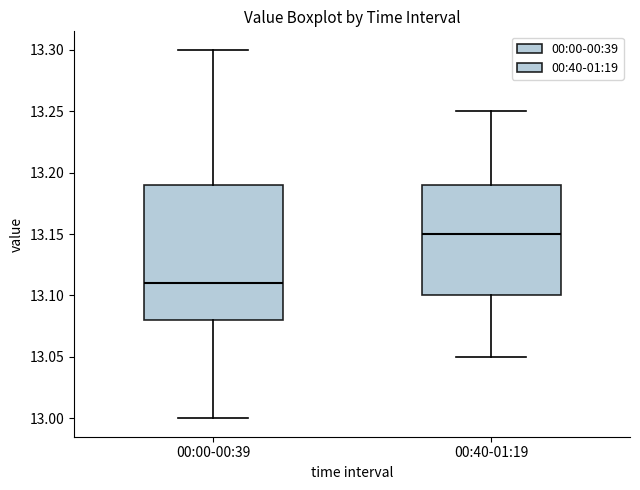

Which box is the tallest, from its lower edge to its upper edge?

00:00-00:39